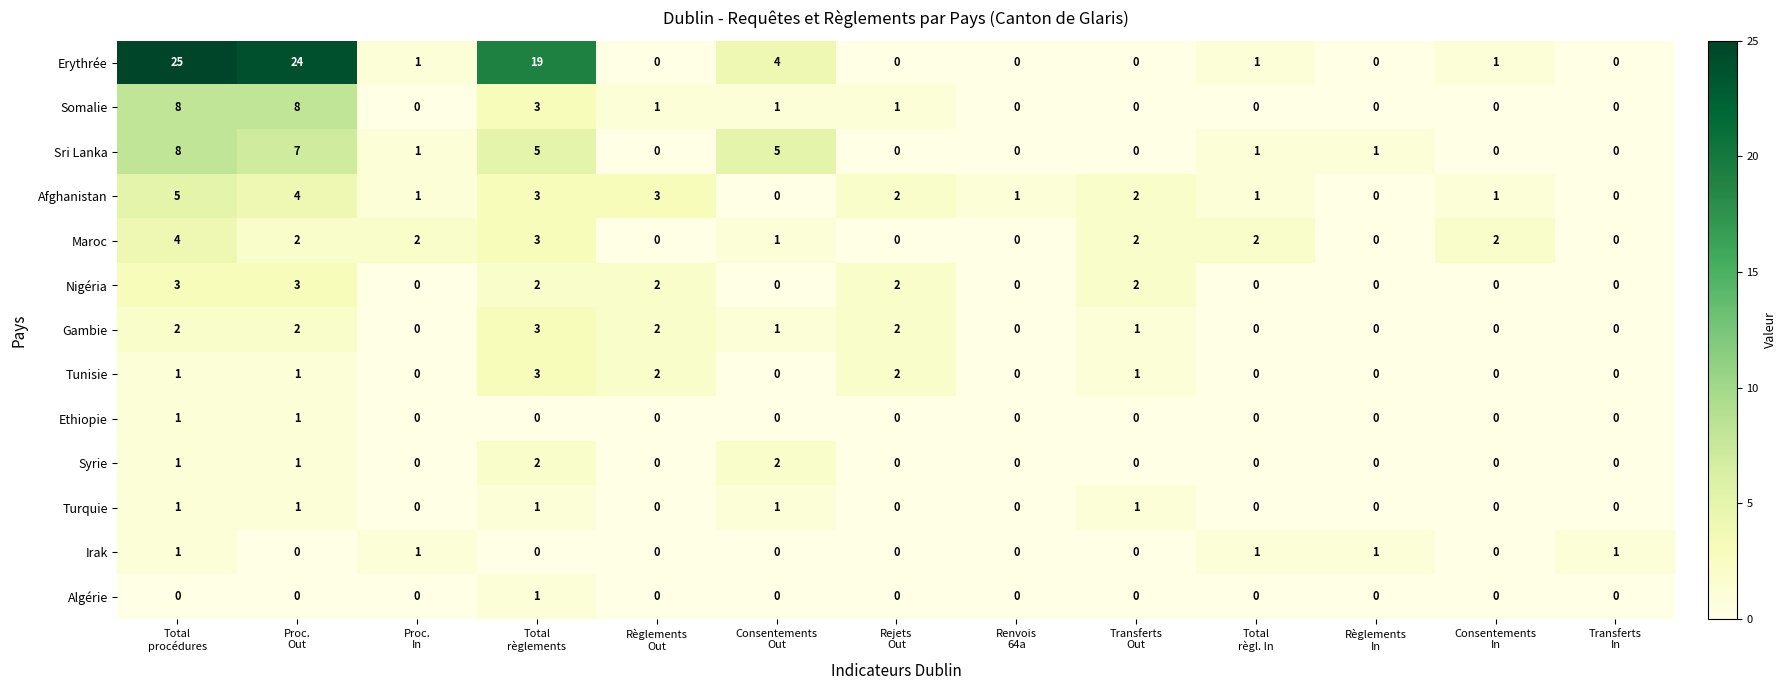

Which series has the largest range (max minus min)?

Erythrée